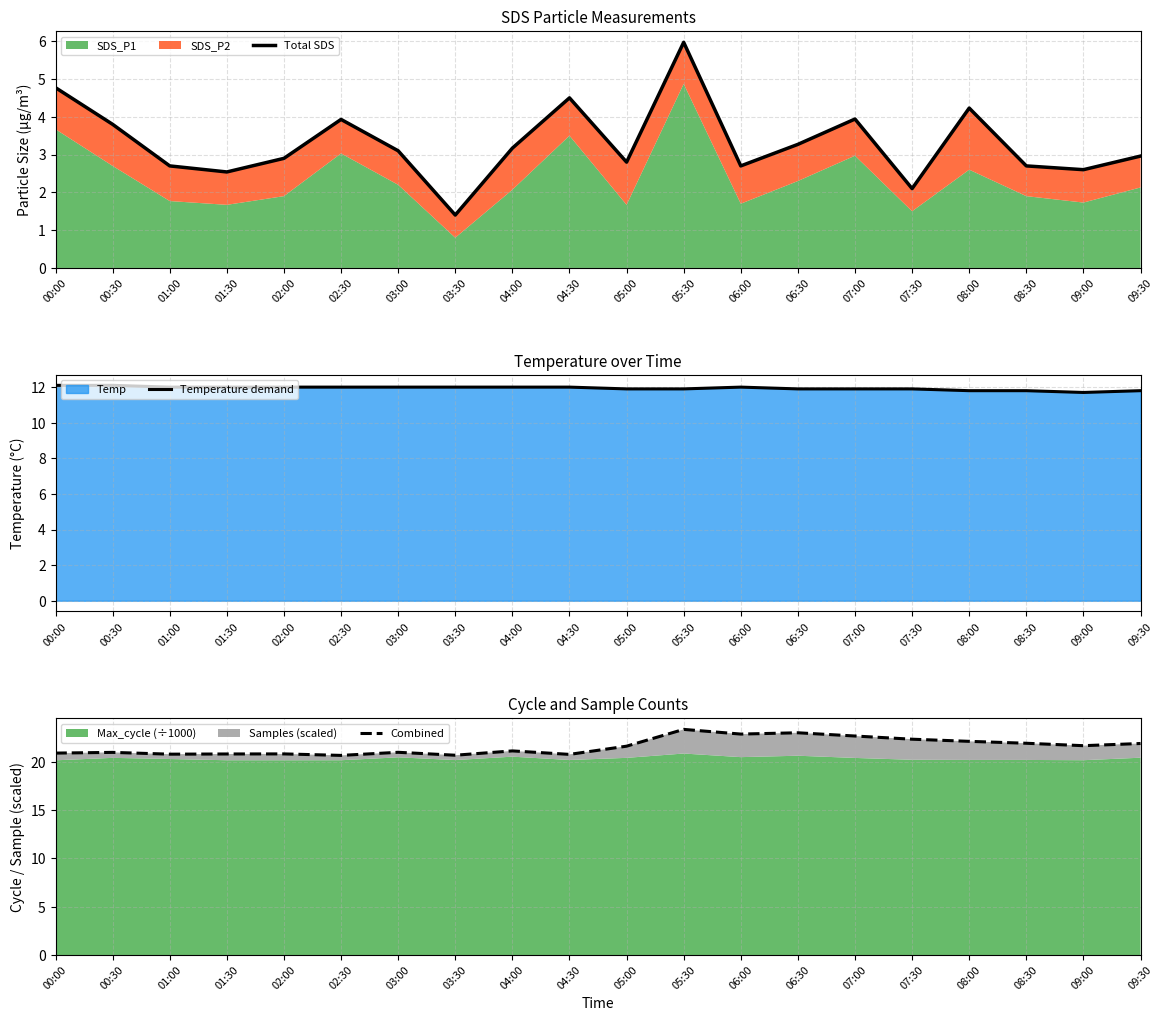

What position from the left is 01:00?

3